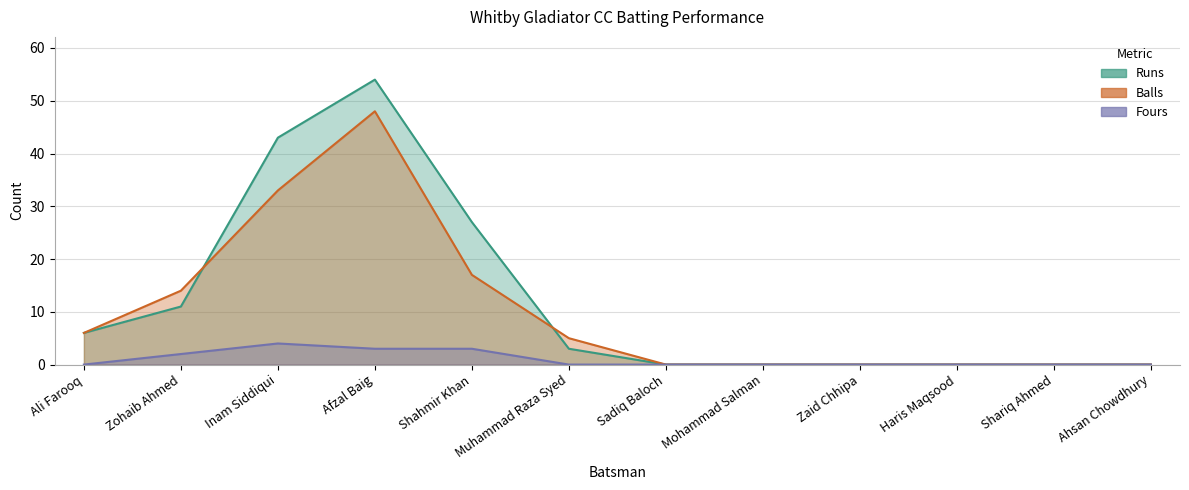

At which label does Fours reach its peak?

Inam Siddiqui